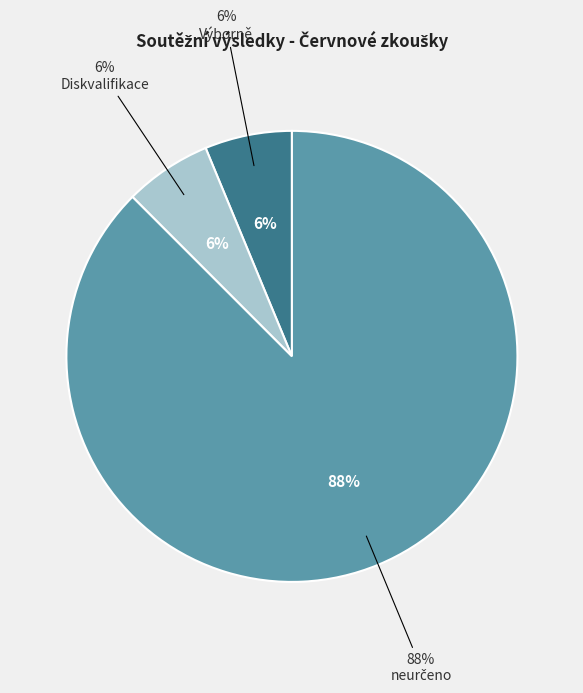

To the nearest percent, what portion does neurčeno represent?

88%